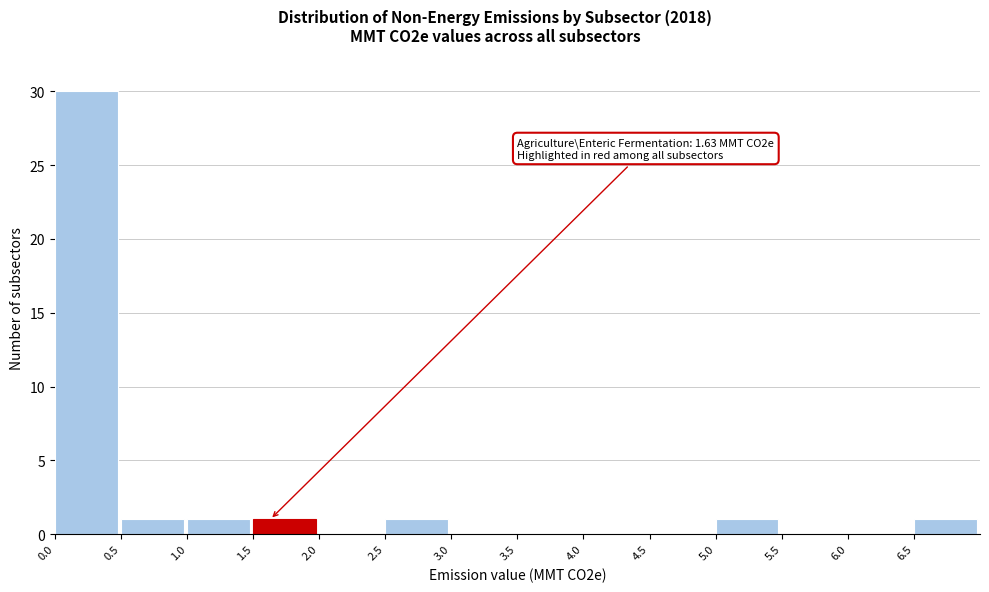

Over which range of the x-axis is the bar tallest?

0.0 to 0.5